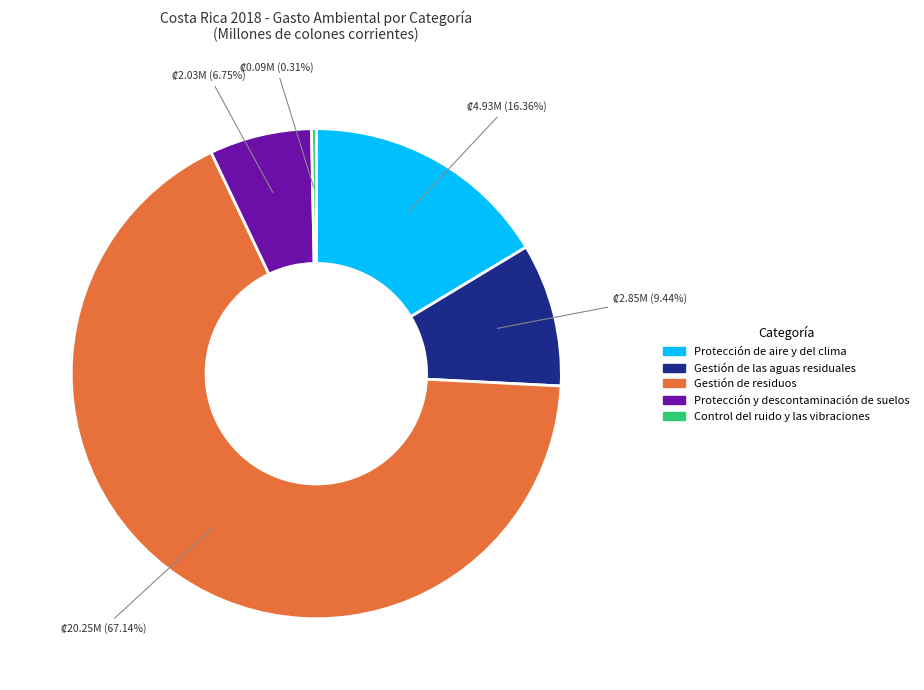

Approximately how many times larger is the value at Gestión de las aguas residuales compared to Control del ruido y las vibraciones?

30.0